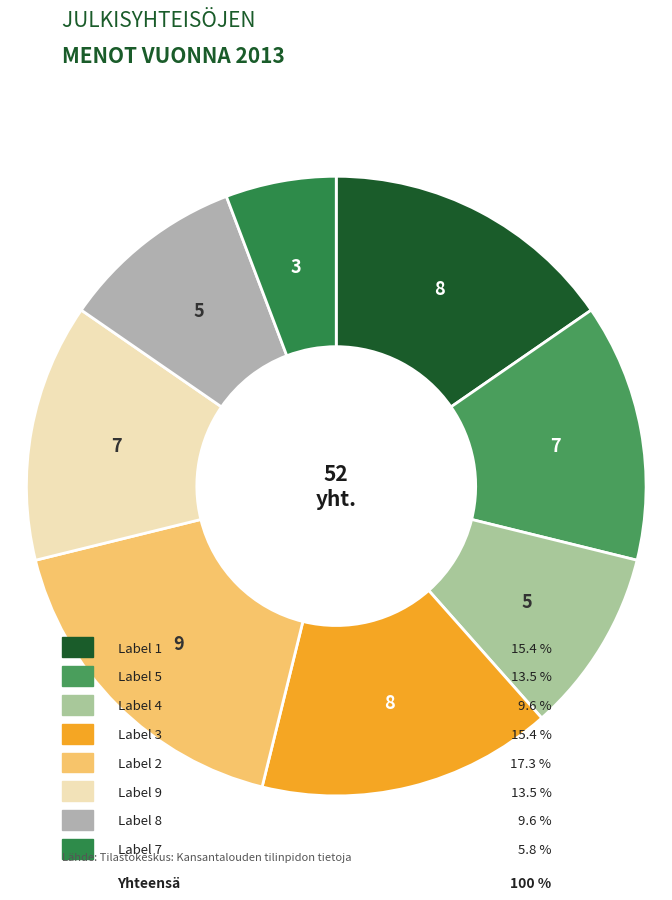

How many slices are in this pie chart?

8